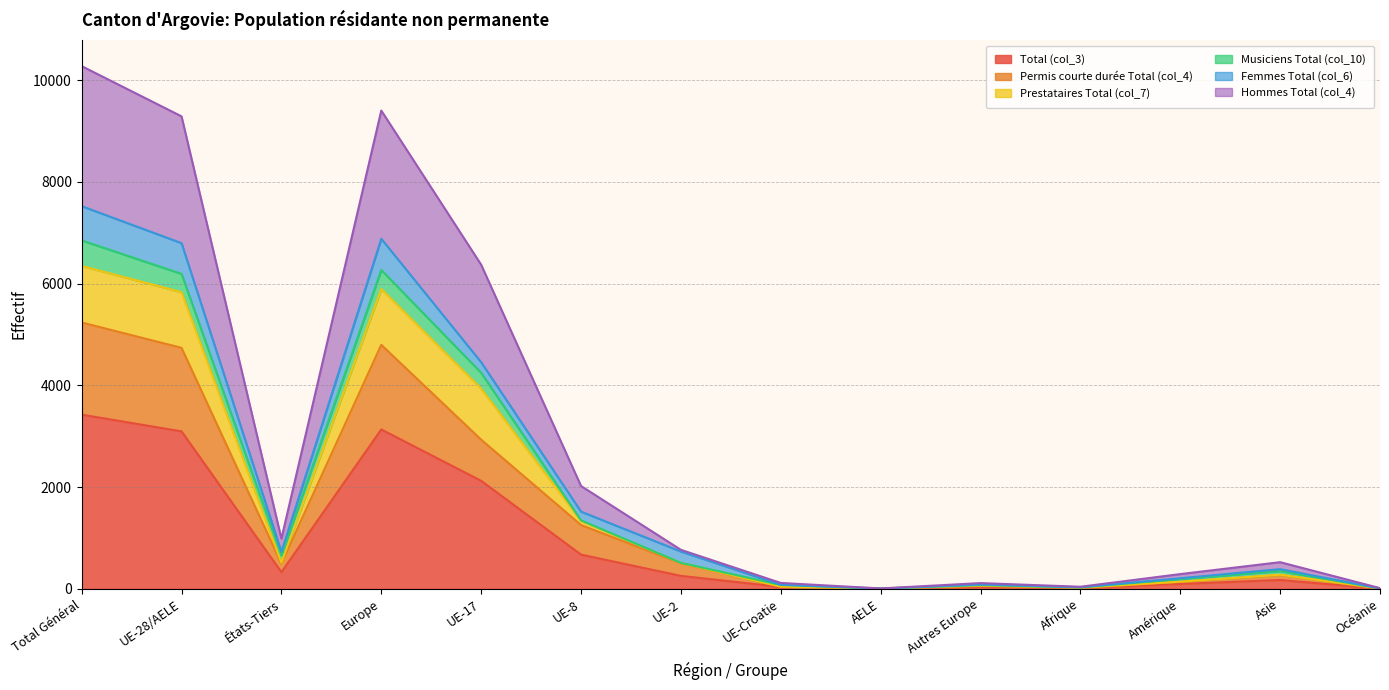

How many interior local valleys does the Hommes Total (col_4) series have?

3